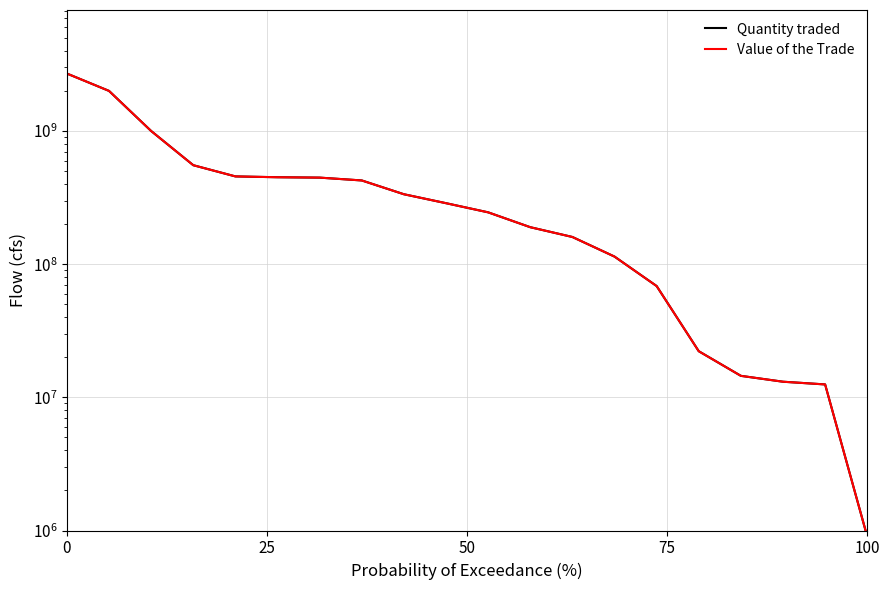

How many series are shown in this chart?

2